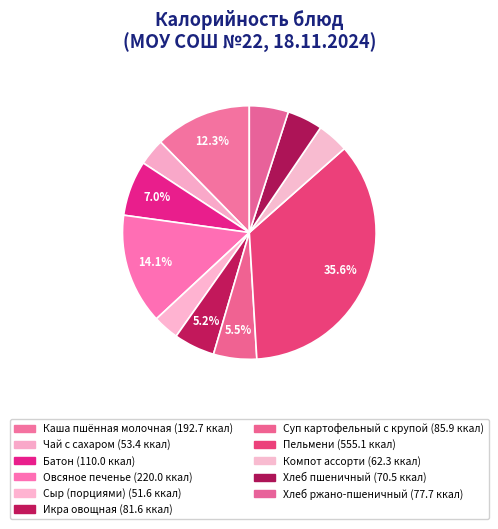

Combined, do Хлеб ржано-пшеничный and Сыр (порциями) account for over 50%?

No